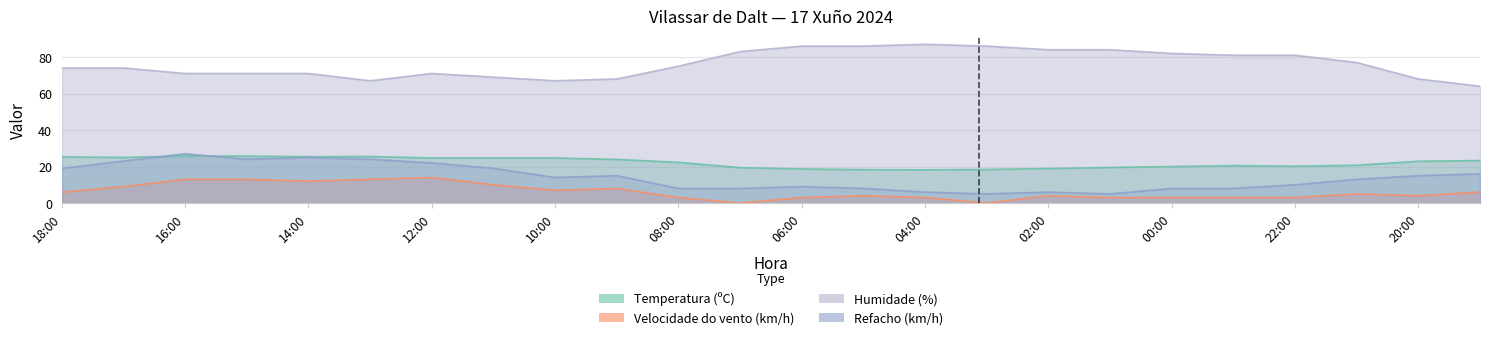

True or false: Temperatura (ºC) has more than 2 interior local peaks.

True